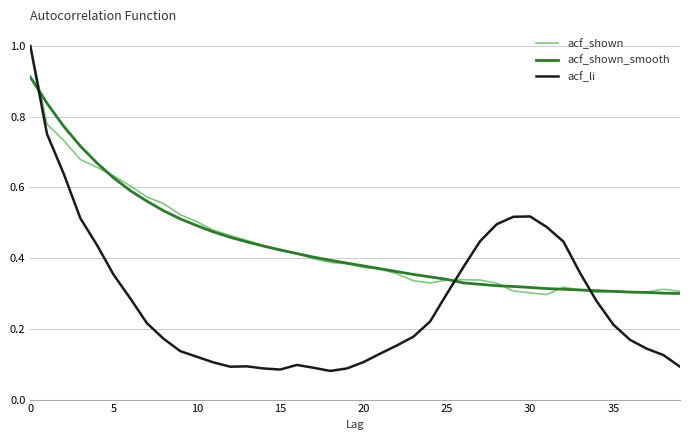

Which series has the widest spread of values?

acf_li